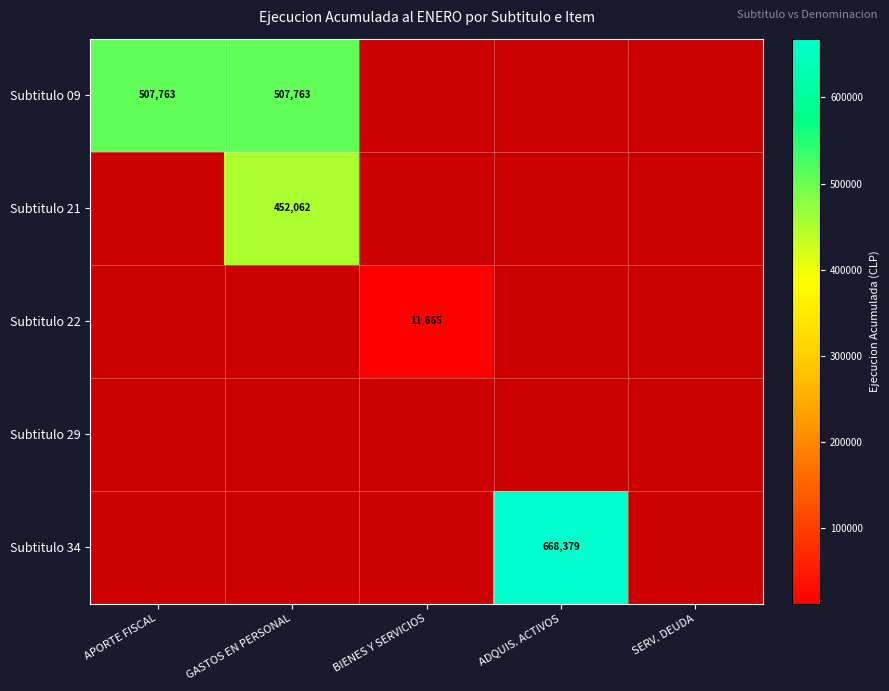

The Subtitulo 09 series shows 507763 at GASTOS EN PERSONAL. True or false?

True